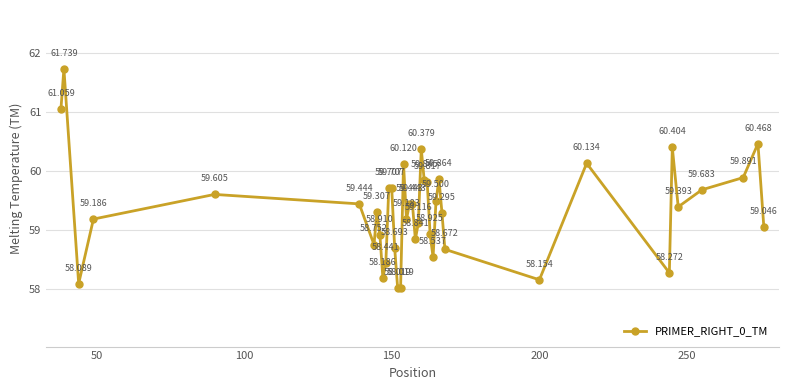

True or false: the data has more than 2 interior local peaks.

True